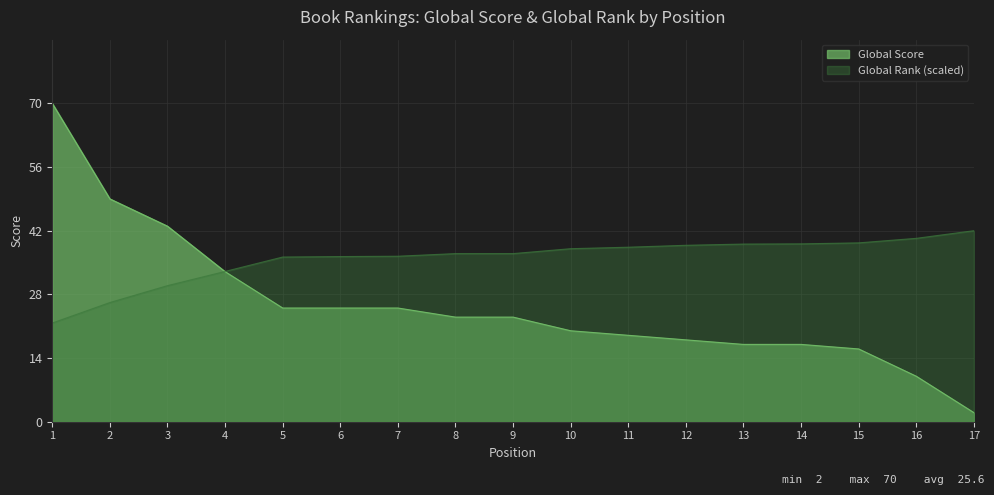

How many intersections are there between Global Score and Global Rank?

1